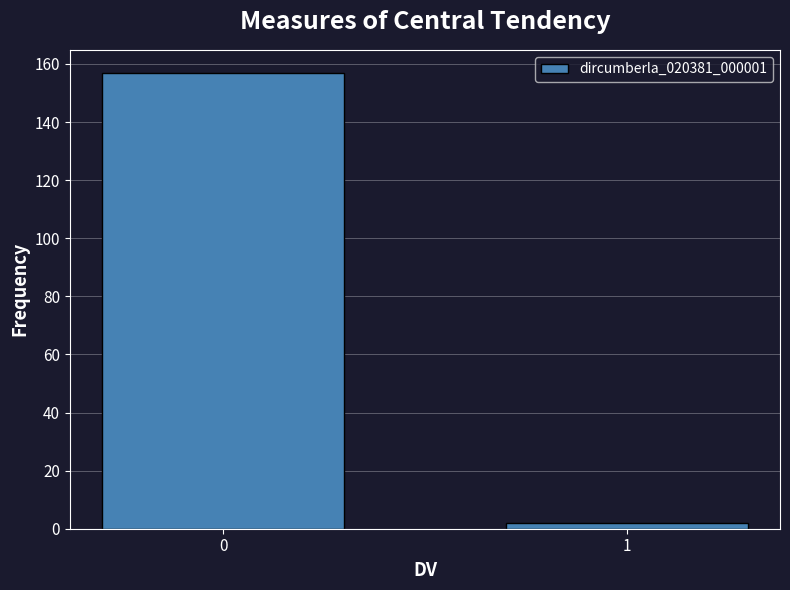

Reading left to right, extract all data points from this chart.

0=157	1=2